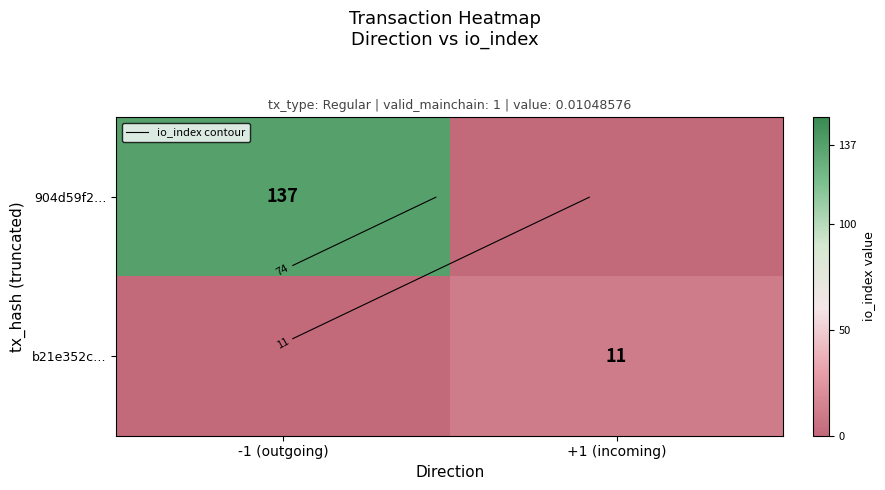

How many data points in 904d59f2… are less than 137?

1